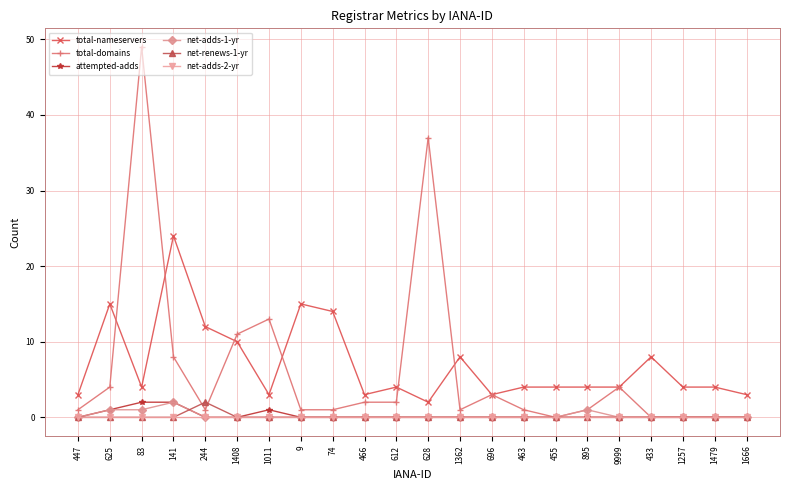

Is it true that total-nameservers equals 3 at 1011?

True